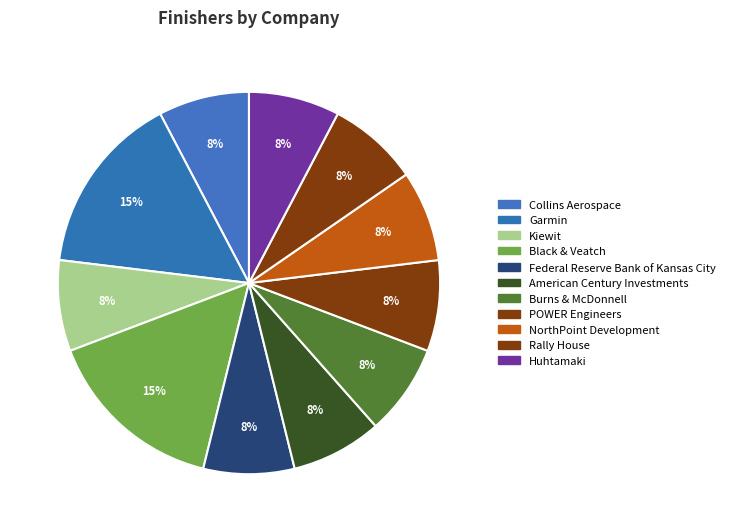

Which category has the biggest portion of the pie?

Black & Veatch